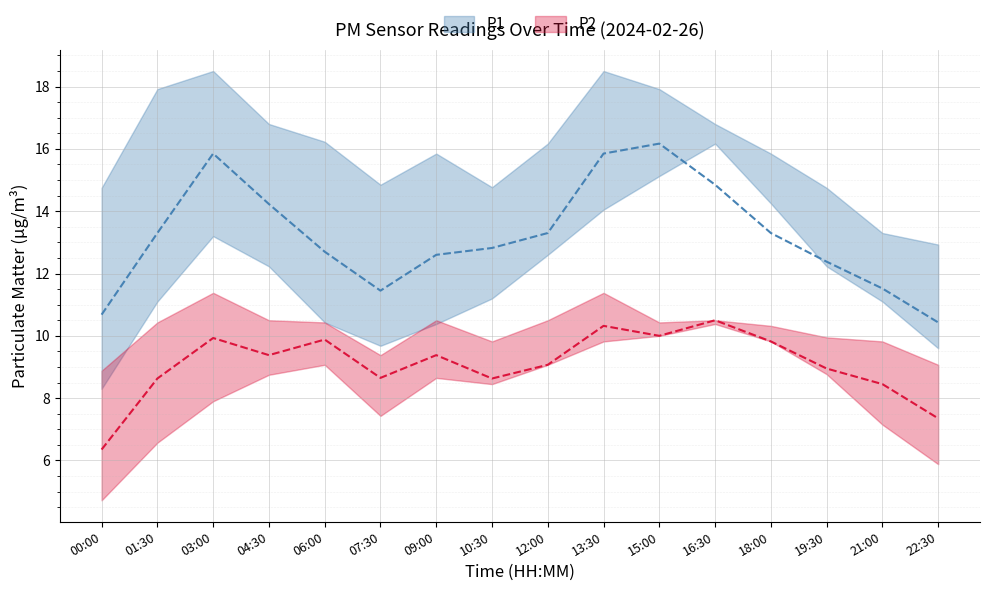

True or false: P2_lower and P2_mid intersect in this chart.

False